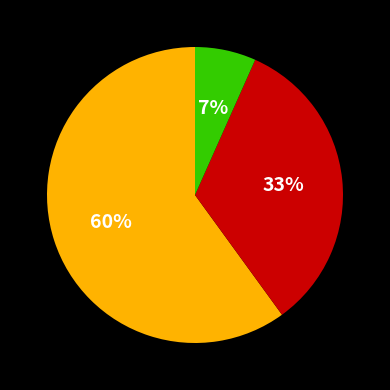

Does any single category account for the majority?

Yes